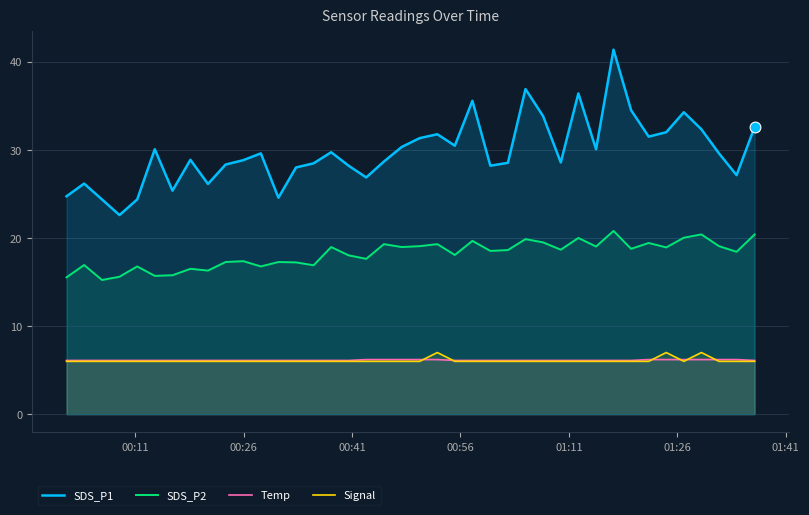

What are all the series names shown in the legend?

SDS_P1, SDS_P2, Temp, Signal